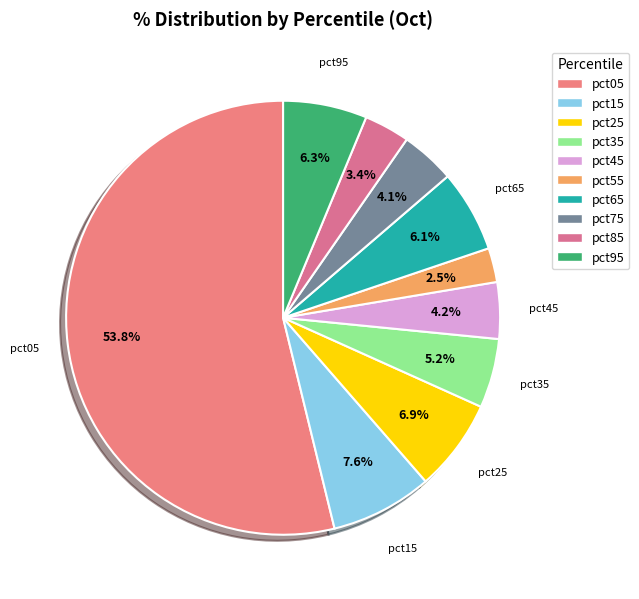

What percentage do pct15 and pct65 together represent?

13.7%